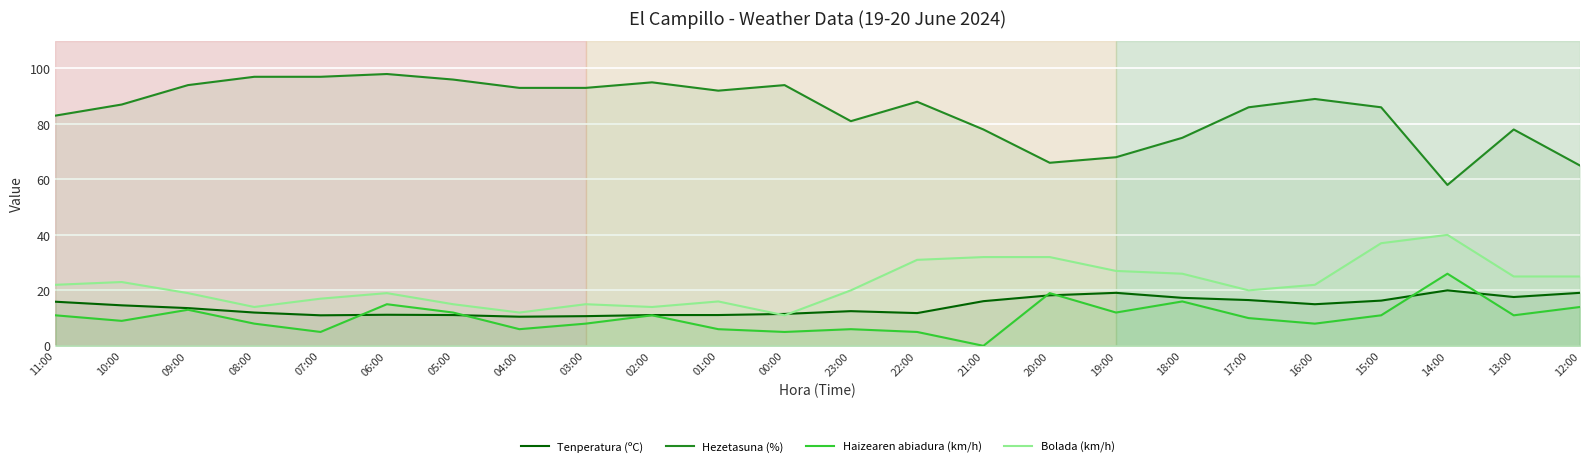

How many interior local valleys does the Bolada (km/h) series have?

5